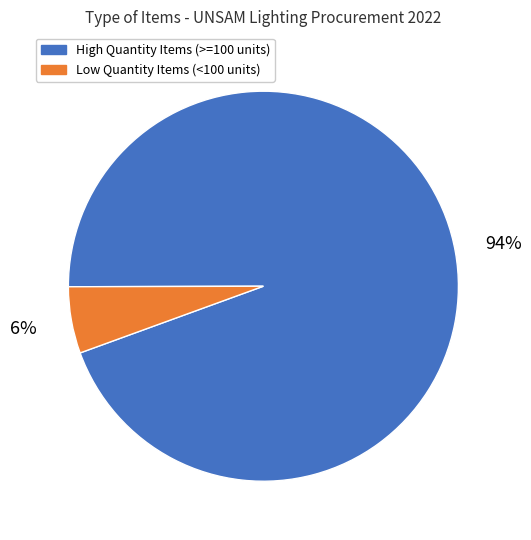

Does any single category account for the majority?

Yes